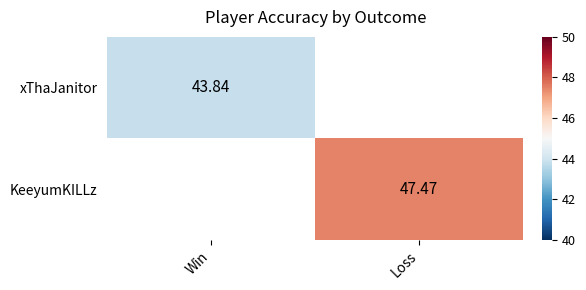

Is the value of KeeyumKILLz at Loss greater than the value of xThaJanitor at Loss?

No